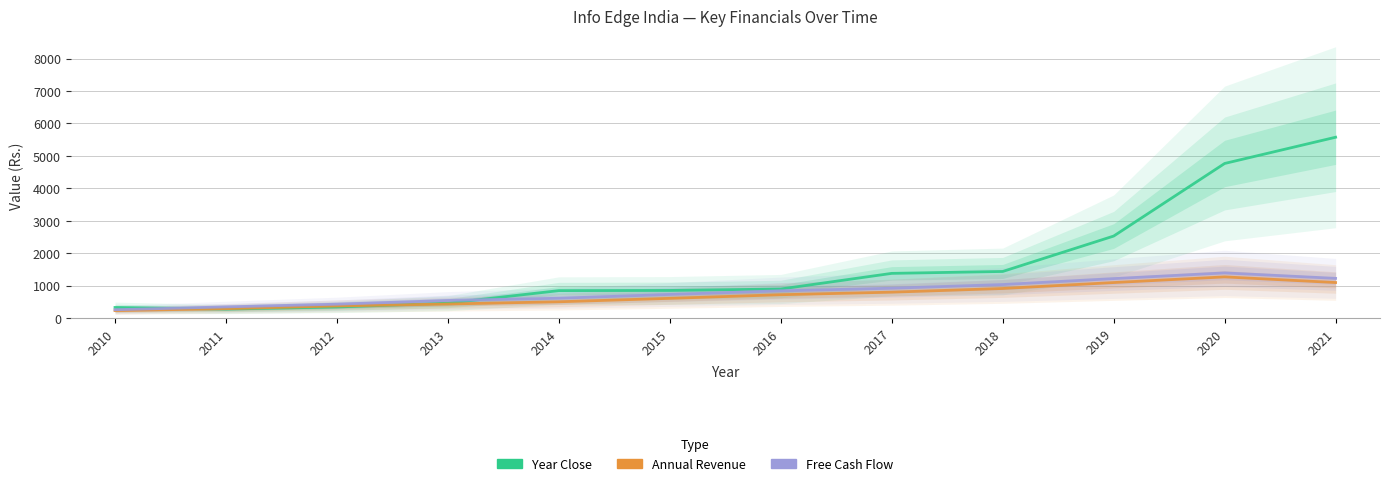

Reading right to left, transcribe all the data shown in this chart.

Year Close: 2021=5575.1	2020=4766.8	2019=2530.8	2018=1439.7	2017=1381.2	2016=899.2	2015=855.2	2014=849.6	2013=462.6	2012=346.1	2011=281.3	2010=330.8
Annual Revenue: 2021=1098.6	2020=1272.7	2019=1098.3	2018=915.5	2017=802.1	2016=723.5	2015=611.6	2014=505.9	2013=437.3	2012=377.1	2011=294.0	2010=233.7
Free Cash Flow: 2021=1227.4	2020=1395.2	2019=1220.4	2018=1037.3	2017=923.3	2016=844.4	2015=731.8	2014=615.0	2013=546.4	2012=431.7	2011=348.6	2010=261.0